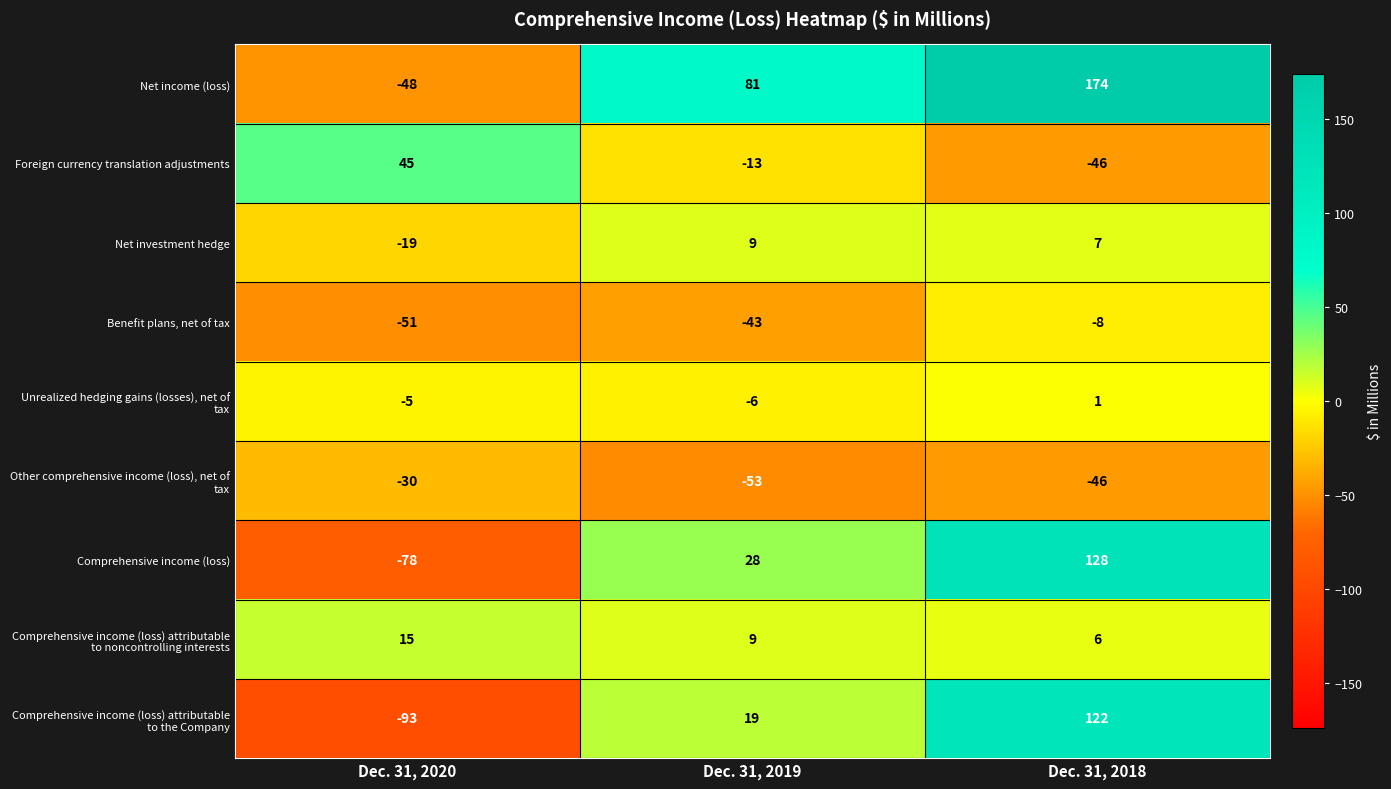

What is the sum of all Net income (loss) values?

207